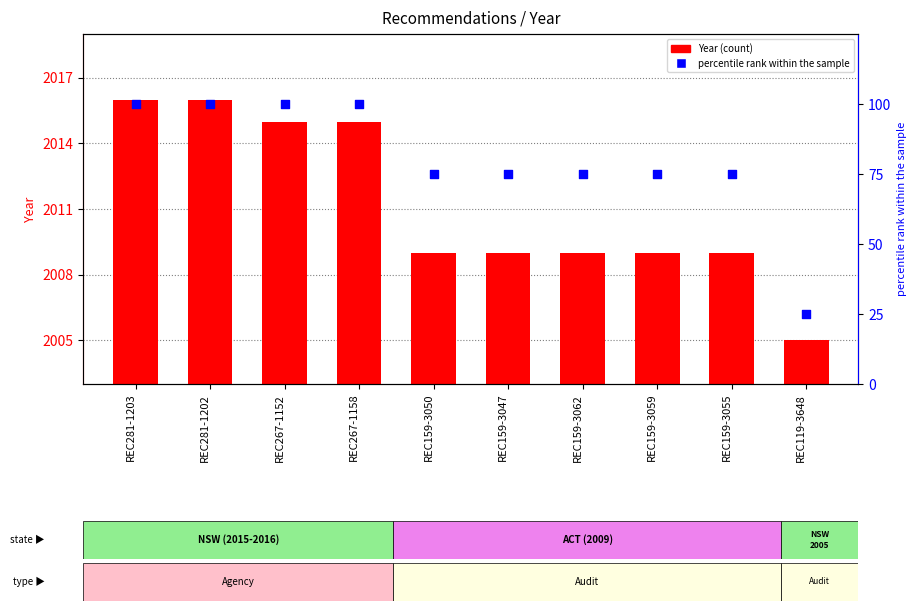

Which series has the largest Y range (max minus min)?

percentile rank within the sample